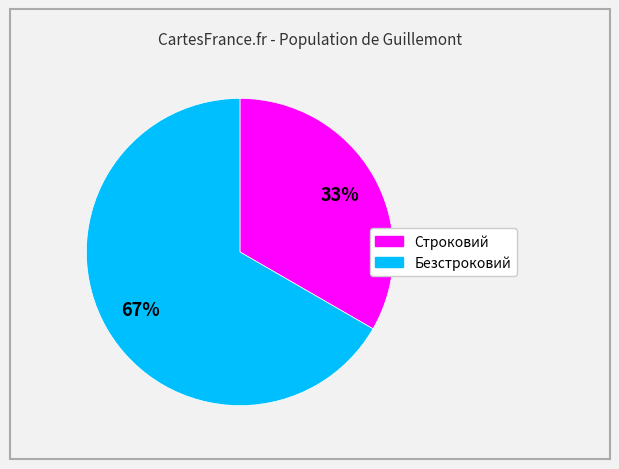

To the nearest percent, what percentage of the pie is Безстроковий?

67%